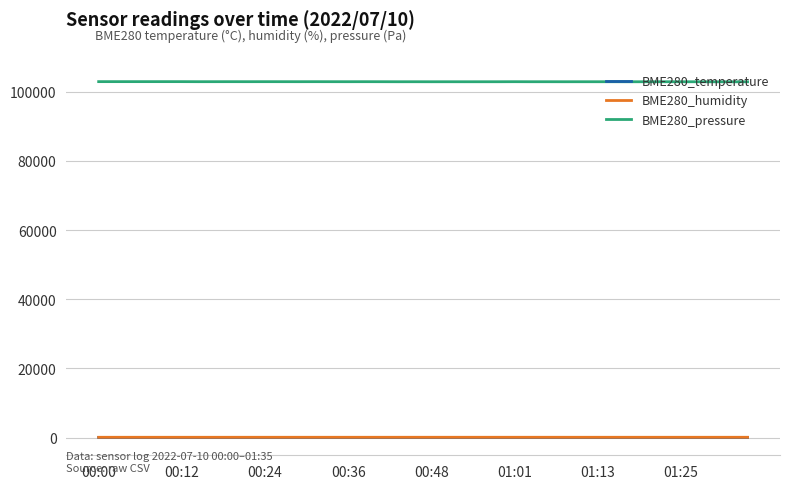

True or false: BME280_humidity and BME280_pressure intersect in this chart.

False